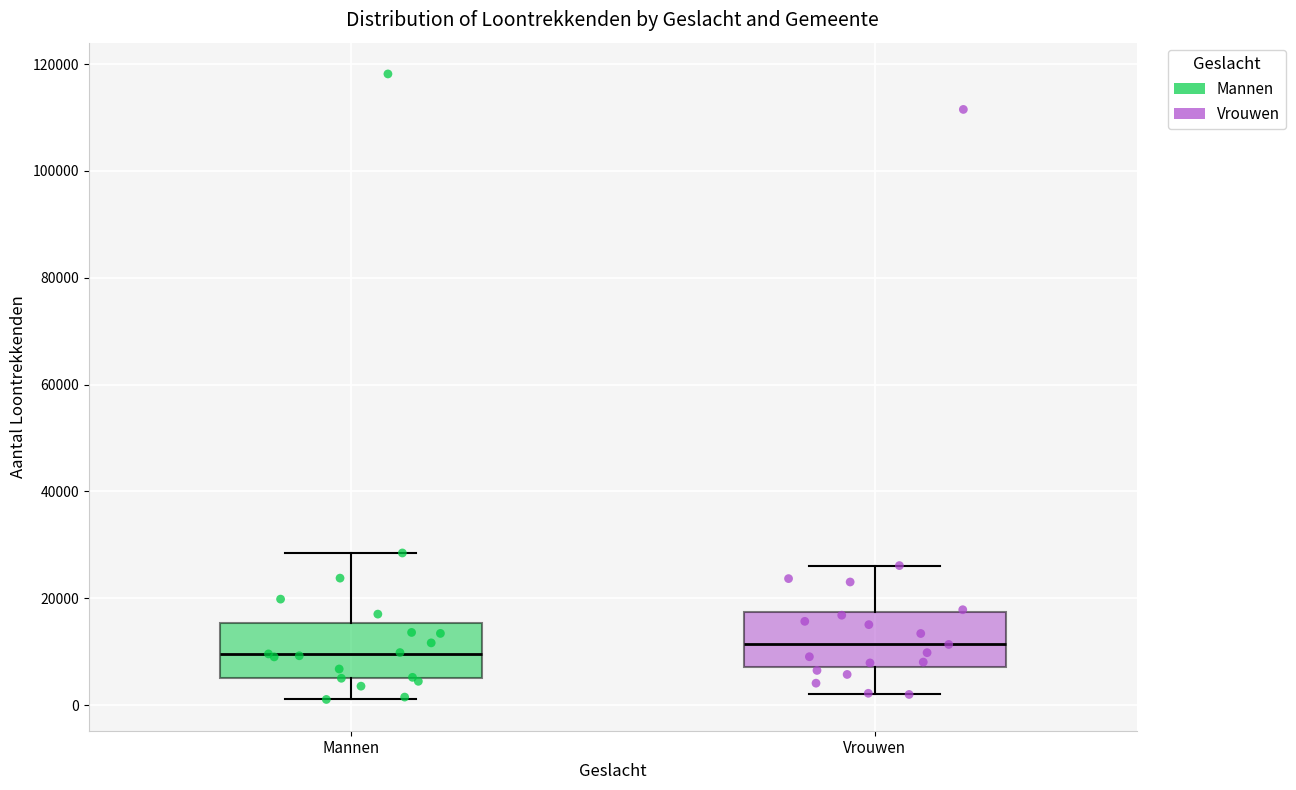

Where does the median line of the box for Vrouwen sit on the y-axis? The values are not printed on the chart, so give them approximately, as read against the axis.

12000